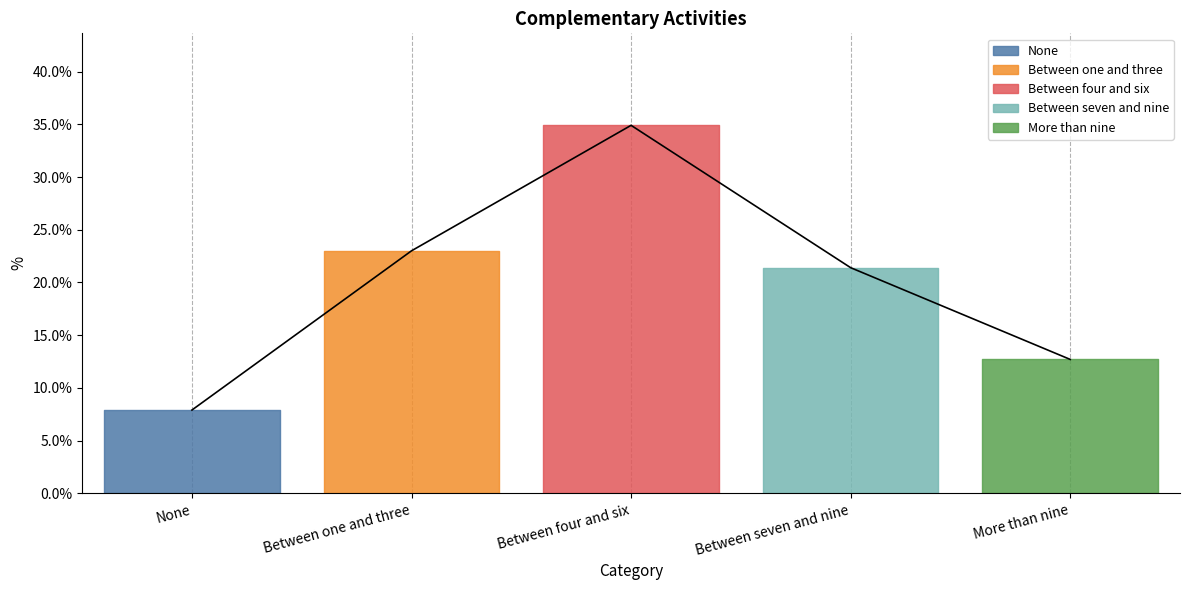

What is the difference between the maximum and minimum values?

0.3